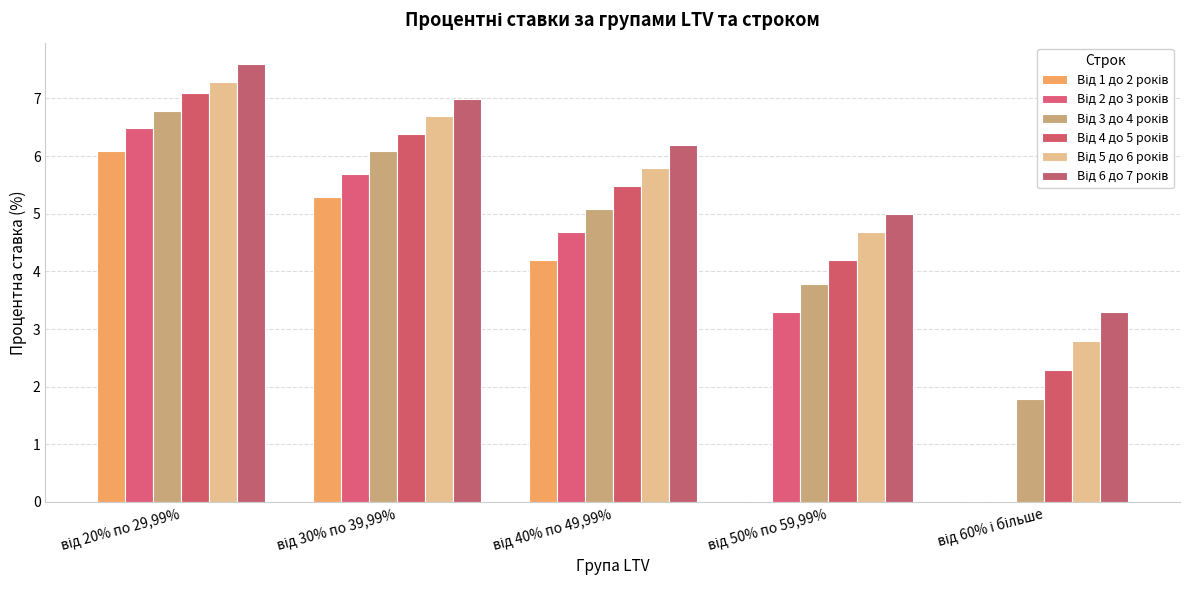

Is it true that Від 4 до 5 років equals 7.1 at від 50% по 59,99%?

False